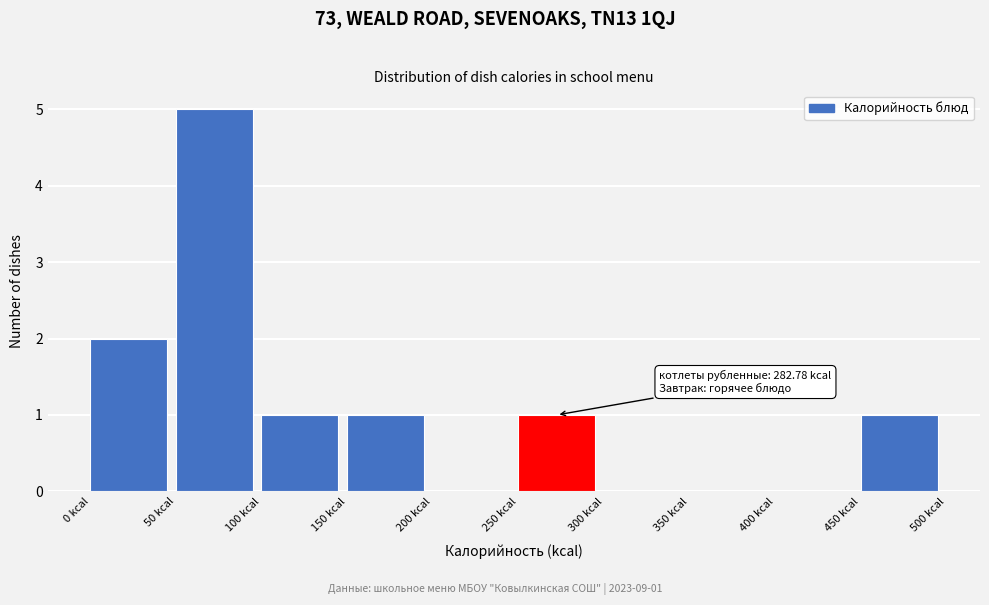

Over which range of the x-axis is the bar tallest?

50 to 100